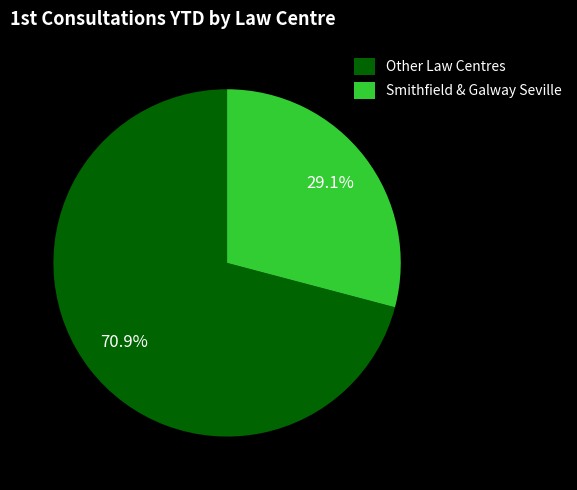

What is the total percentage of Other Law Centres and Smithfield & Galway Seville?

100.0%